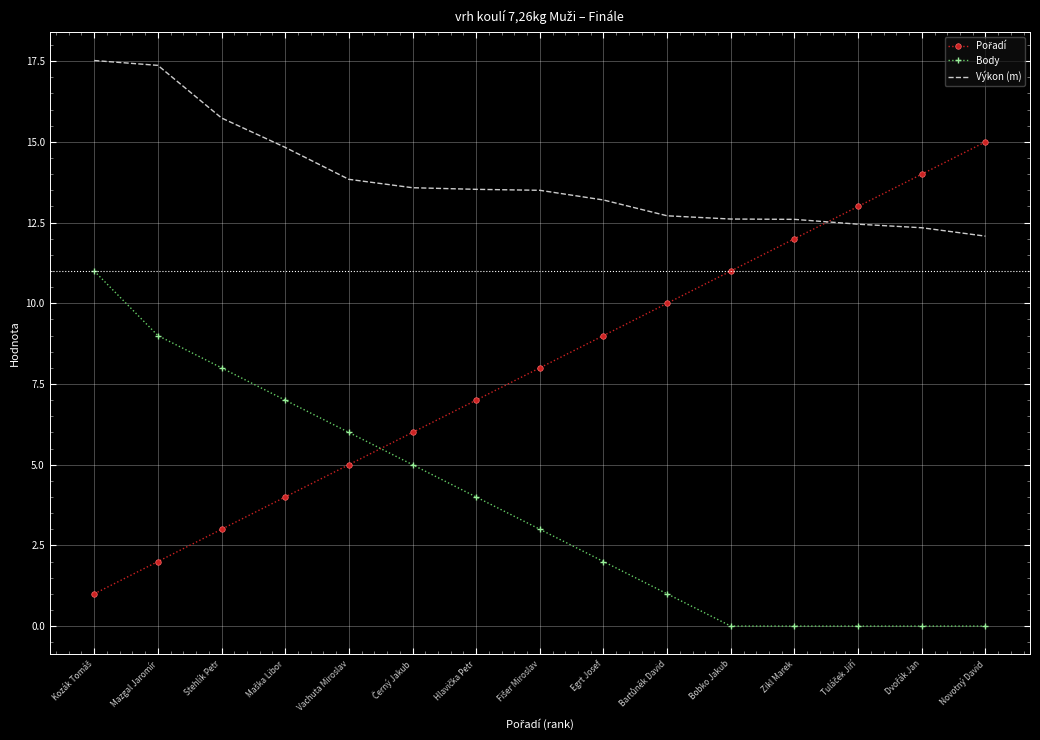

What is the difference between the highest and lowest values at Vachuta Miroslav?

8.8